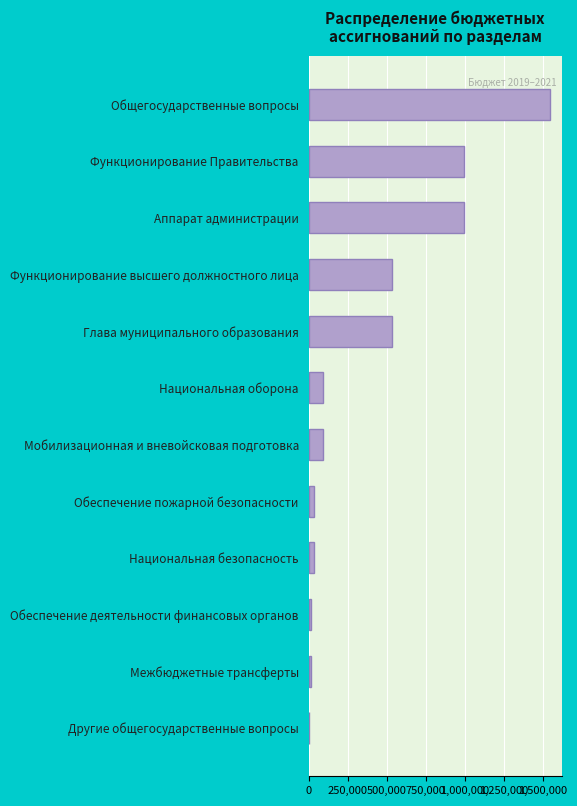

What value does the data have at Общегосударственные вопросы?

1544632